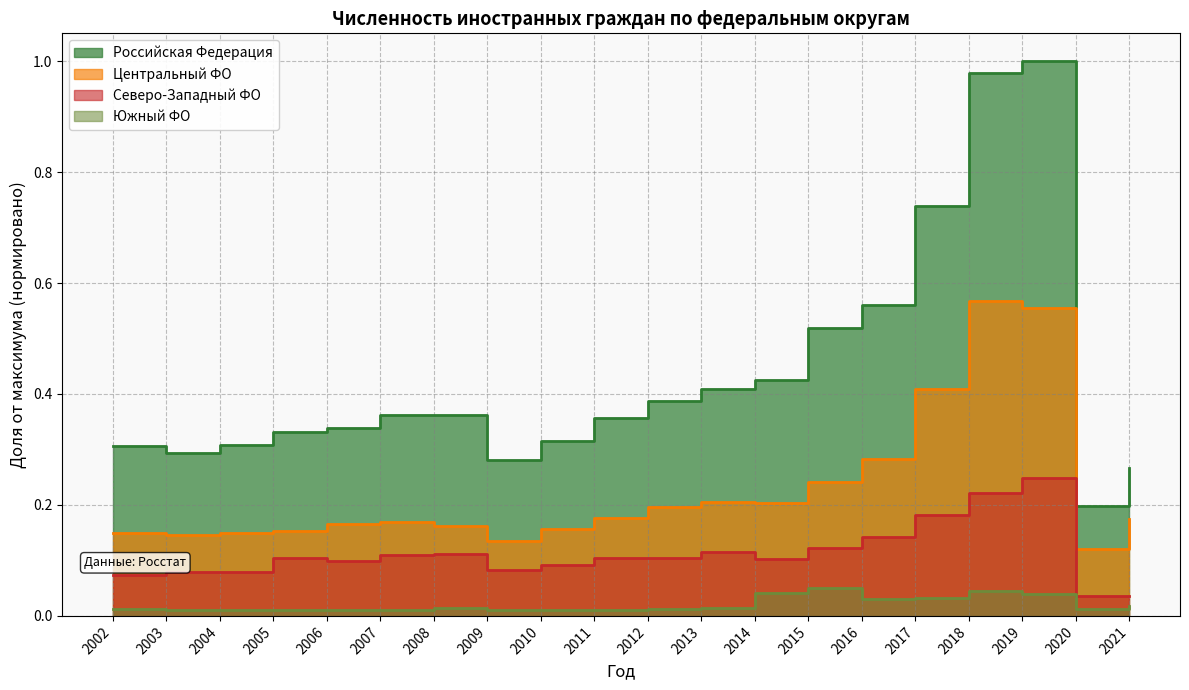

How many lines are shown in the chart?

4